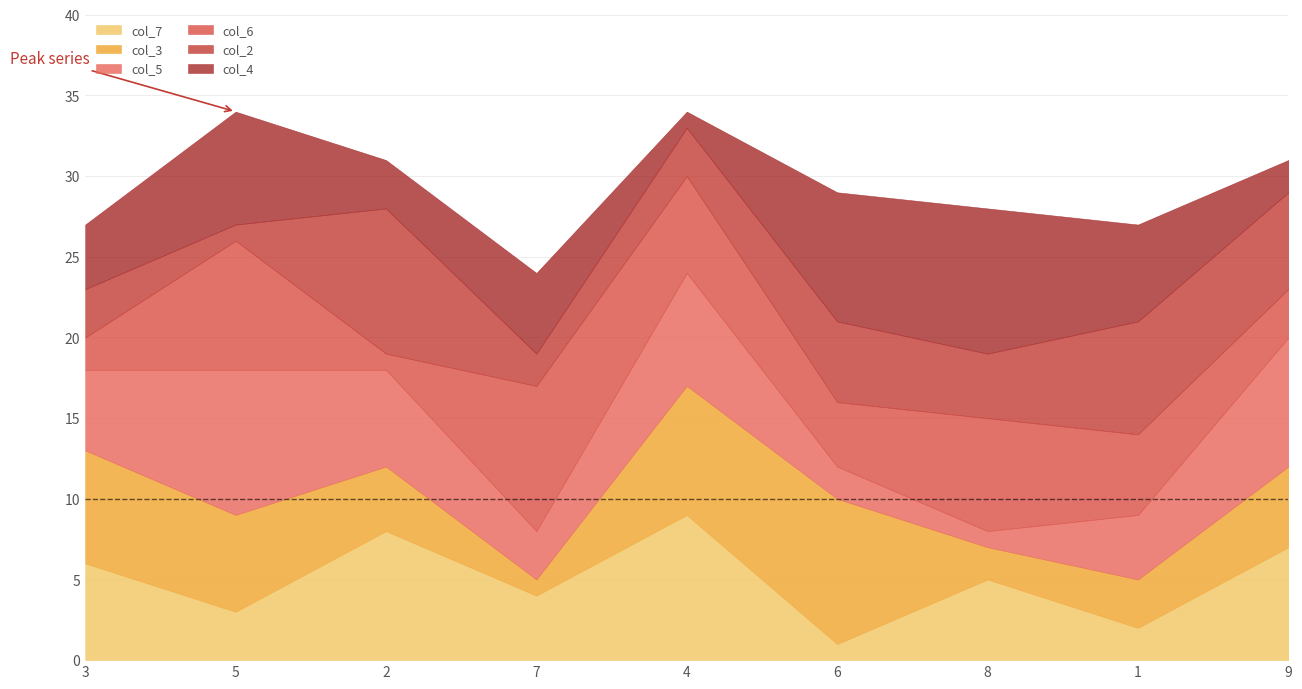

What is the maximum value shown in the chart?

9